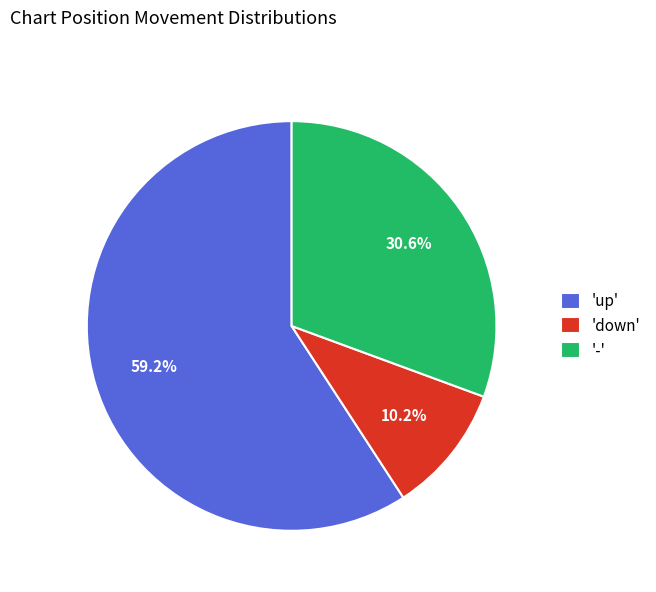

Between '-' and 'up', which is larger?

'up'